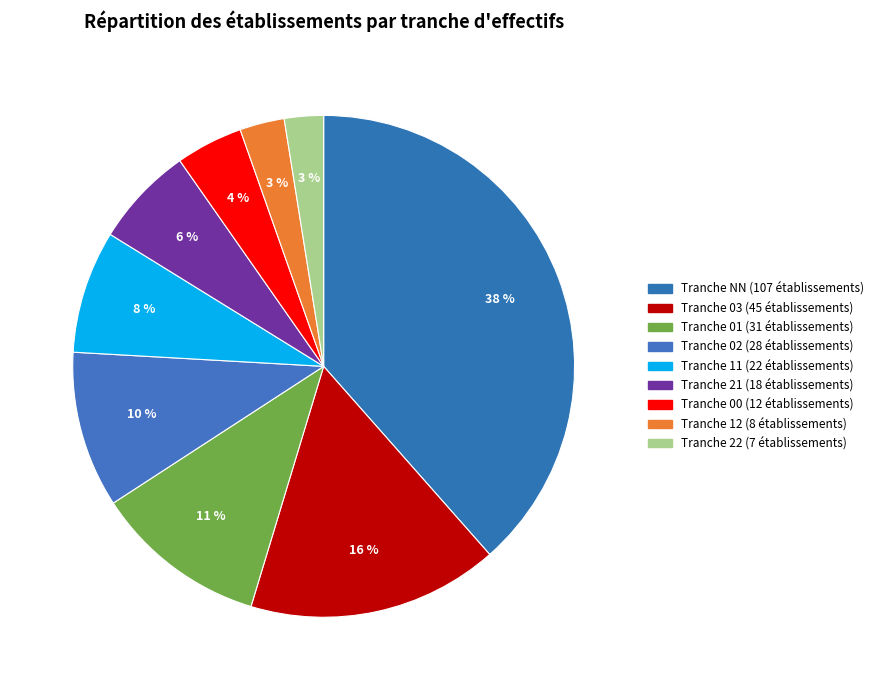

How many segments does this pie chart have?

9